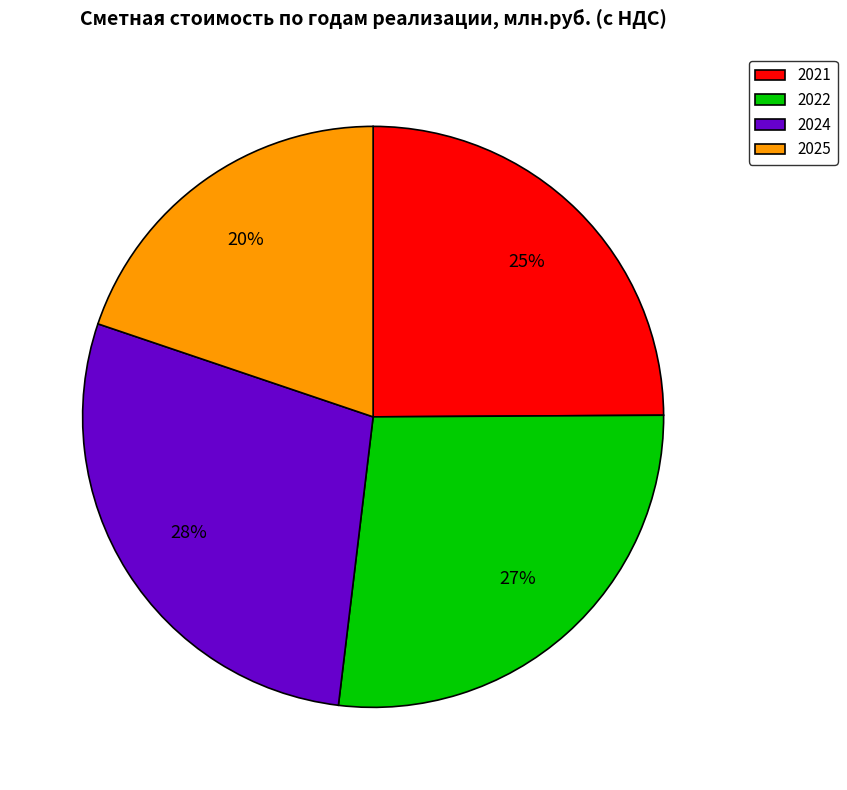

The 2022 slice represents 27% of the pie. True or false?

True